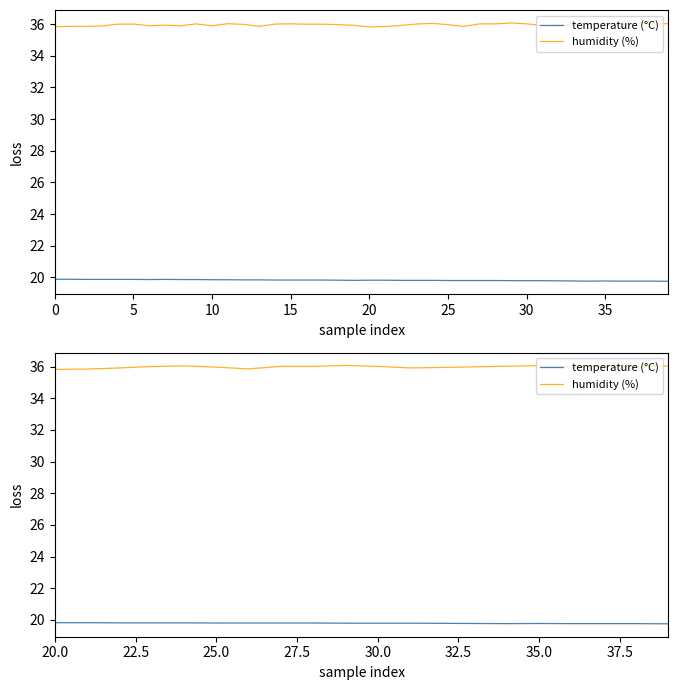

True or false: temperature (°C) and humidity (%) cross at least once.

False